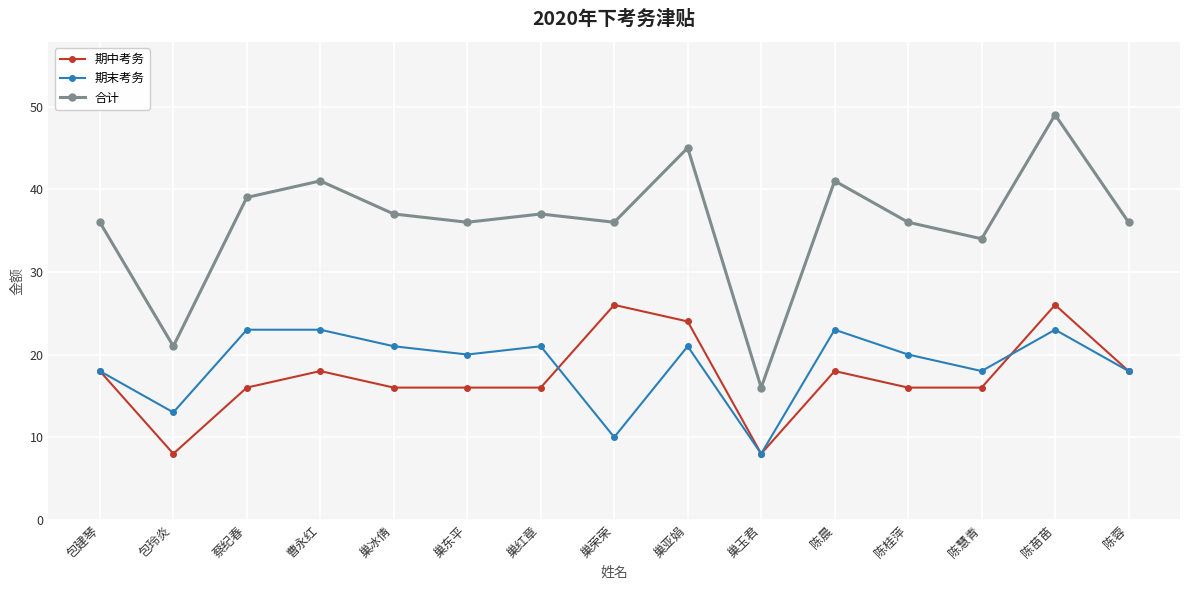

What is the minimum value for 期中考务?

8